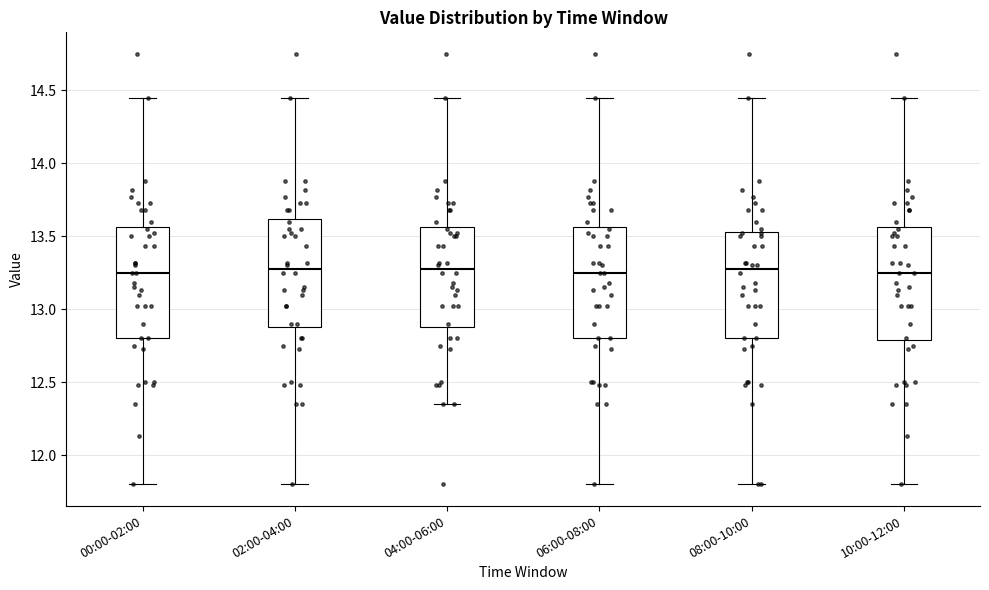

Reading left to right, read every box against the y-axis: the position of its median line, the range the box covers, and the ends of its whiskers. The values are not printed on the chart, so give them approximately, as read against the axis.

00:00-02:00: median 13.25, box 12.80 to 13.55, whiskers 11.80 to 14.45
02:00-04:00: median 13.30, box 12.90 to 13.60, whiskers 11.80 to 14.45
04:00-06:00: median 13.30, box 12.90 to 13.55, whiskers 12.35 to 14.45
06:00-08:00: median 13.25, box 12.80 to 13.55, whiskers 11.80 to 14.45
08:00-10:00: median 13.30, box 12.80 to 13.55, whiskers 11.80 to 14.45
10:00-12:00: median 13.25, box 12.80 to 13.55, whiskers 11.80 to 14.45